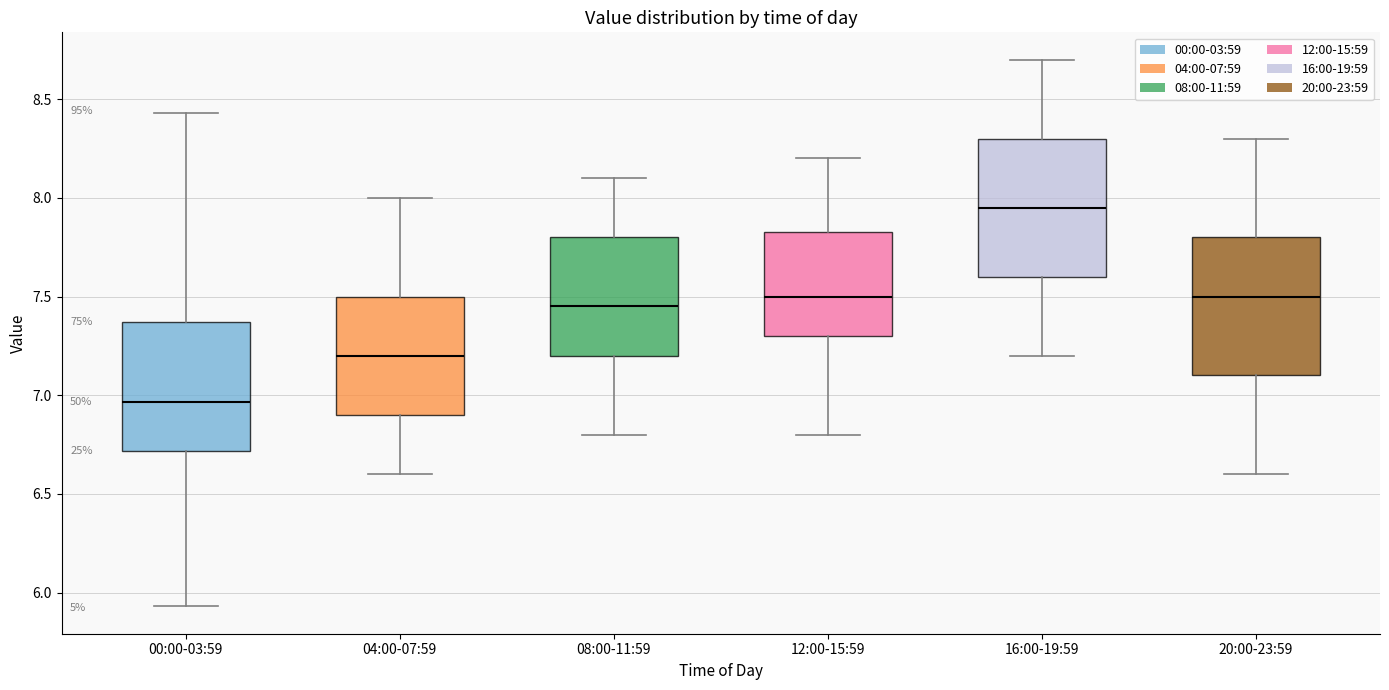

Reading left to right, transcribe this box plot: for each box, give where its median line is, the range the box spans, and where its two whiskers end, as read against the y-axis. The values are not printed on the chart, so give them approximately, as read against the axis.

00:00-03:59: median 6.95, box 6.70 to 7.35, whiskers 5.95 to 8.45
04:00-07:59: median 7.20, box 6.90 to 7.50, whiskers 6.60 to 8.00
08:00-11:59: median 7.45, box 7.20 to 7.80, whiskers 6.80 to 8.10
12:00-15:59: median 7.50, box 7.30 to 7.85, whiskers 6.80 to 8.20
16:00-19:59: median 7.95, box 7.60 to 8.30, whiskers 7.20 to 8.70
20:00-23:59: median 7.50, box 7.10 to 7.80, whiskers 6.60 to 8.30